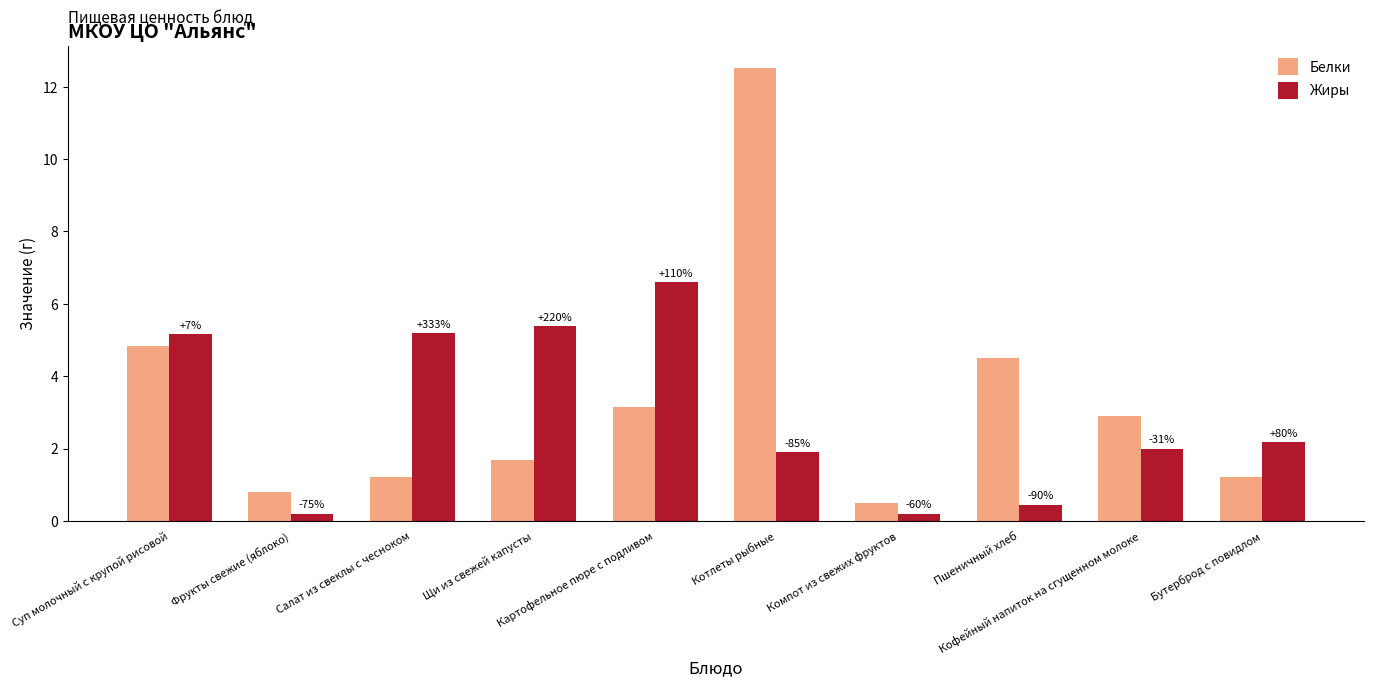

At how many categories does at least one series exceed 3?

6